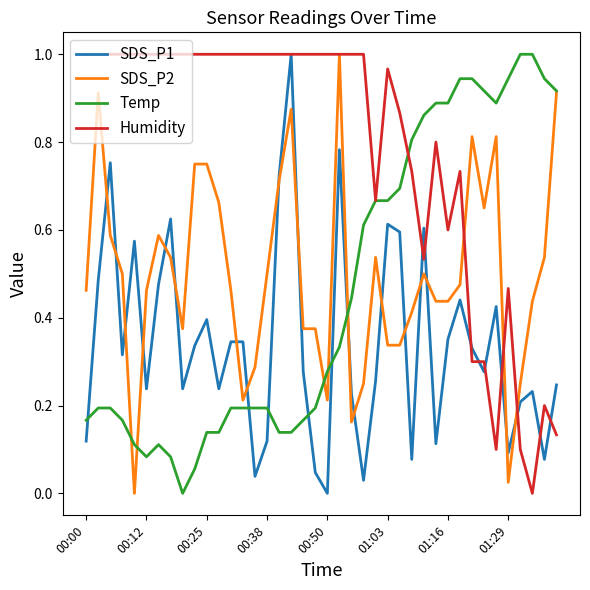

Which series ends up on top after the final intersection of Temp and SDS_P1?

Temp